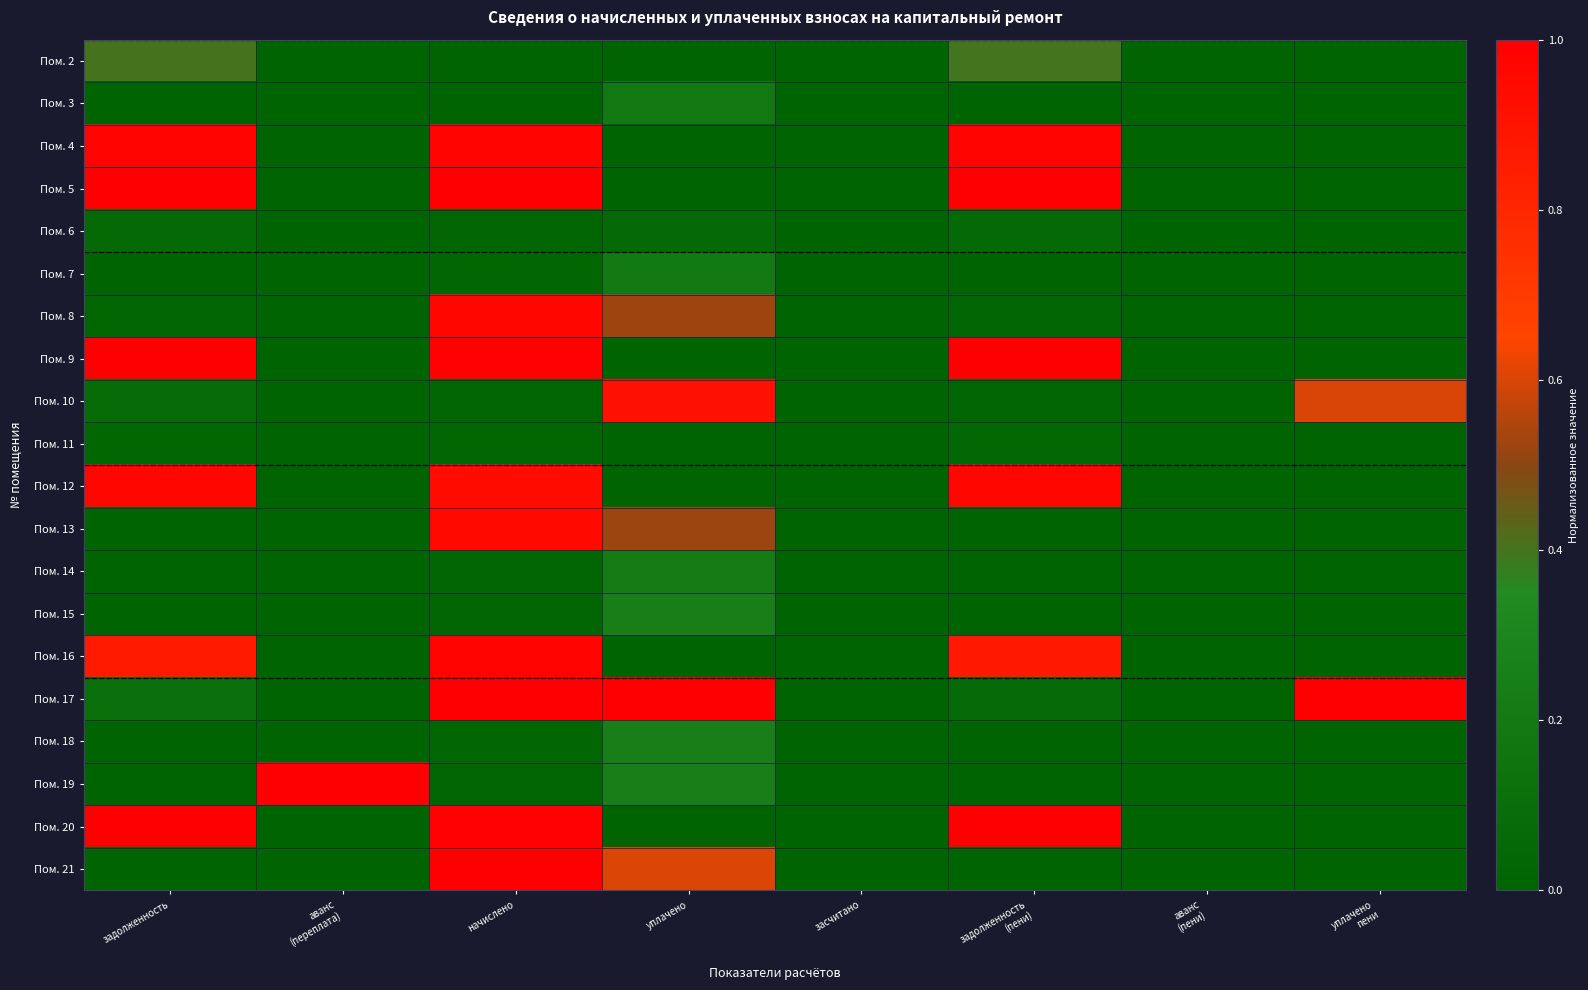

Reading right to left, transcribe all the data shown in this chart.

Пом. 2: уплачено
пени=0.0	аванс
(пени)=0.0	задолженность
(пени)=0.4	засчитано=0.0	уплачено=0.0	начислено=0.0	аванс
(переплата)=0.0	задолженность=0.4
Пом. 3: уплачено
пени=0.0	аванс
(пени)=0.0	задолженность
(пени)=0.0	засчитано=0.0	уплачено=0.2	начислено=0.0	аванс
(переплата)=0.0	задолженность=0.0
Пом. 4: уплачено
пени=0.0	аванс
(пени)=0.0	задолженность
(пени)=1.0	засчитано=0.0	уплачено=0.0	начислено=1.0	аванс
(переплата)=0.0	задолженность=1.0
Пом. 5: уплачено
пени=0.0	аванс
(пени)=0.0	задолженность
(пени)=1.0	засчитано=0.0	уплачено=0.0	начислено=1.0	аванс
(переплата)=0.0	задолженность=1.0
Пом. 6: уплачено
пени=0.0	аванс
(пени)=0.0	задолженность
(пени)=0.1	засчитано=0.0	уплачено=0.1	начислено=0.0	аванс
(переплата)=0.0	задолженность=0.1
Пом. 7: уплачено
пени=0.0	аванс
(пени)=0.0	задолженность
(пени)=0.0	засчитано=0.0	уплачено=0.2	начислено=0.0	аванс
(переплата)=0.0	задолженность=0.0
Пом. 8: уплачено
пени=0.0	аванс
(пени)=0.0	задолженность
(пени)=0.0	засчитано=0.0	уплачено=0.5	начислено=1.0	аванс
(переплата)=0.0	задолженность=0.0
Пом. 9: уплачено
пени=0.0	аванс
(пени)=0.0	задолженность
(пени)=1.0	засчитано=0.0	уплачено=0.0	начислено=1.0	аванс
(переплата)=0.0	задолженность=1.0
Пом. 10: уплачено
пени=0.6	аванс
(пени)=0.0	задолженность
(пени)=0.0	засчитано=0.0	уплачено=0.9	начислено=0.0	аванс
(переплата)=0.0	задолженность=0.1
Пом. 11: уплачено
пени=0.0	аванс
(пени)=0.0	задолженность
(пени)=0.0	засчитано=0.0	уплачено=0.0	начислено=0.0	аванс
(переплата)=0.0	задолженность=0.0
Пом. 12: уплачено
пени=0.0	аванс
(пени)=0.0	задолженность
(пени)=1.0	засчитано=0.0	уплачено=0.0	начислено=0.9	аванс
(переплата)=0.0	задолженность=1.0
Пом. 13: уплачено
пени=0.0	аванс
(пени)=0.0	задолженность
(пени)=0.0	засчитано=0.0	уплачено=0.5	начислено=1.0	аванс
(переплата)=0.0	задолженность=0.0
Пом. 14: уплачено
пени=0.0	аванс
(пени)=0.0	задолженность
(пени)=0.0	засчитано=0.0	уплачено=0.2	начислено=0.0	аванс
(переплата)=0.0	задолженность=0.0
Пом. 15: уплачено
пени=0.0	аванс
(пени)=0.0	задолженность
(пени)=0.0	засчитано=0.0	уплачено=0.2	начислено=0.0	аванс
(переплата)=0.0	задолженность=0.0
Пом. 16: уплачено
пени=0.0	аванс
(пени)=0.0	задолженность
(пени)=0.9	засчитано=0.0	уплачено=0.0	начислено=1.0	аванс
(переплата)=0.0	задолженность=0.9
Пом. 17: уплачено
пени=1.0	аванс
(пени)=0.0	задолженность
(пени)=0.1	засчитано=0.0	уплачено=1.0	начислено=1.0	аванс
(переплата)=0.0	задолженность=0.1
Пом. 18: уплачено
пени=0.0	аванс
(пени)=0.0	задолженность
(пени)=0.0	засчитано=0.0	уплачено=0.3	начислено=0.0	аванс
(переплата)=0.0	задолженность=0.0
Пом. 19: уплачено
пени=0.0	аванс
(пени)=0.0	задолженность
(пени)=0.0	засчитано=0.0	уплачено=0.2	начислено=0.0	аванс
(переплата)=1.0	задолженность=0.0
Пом. 20: уплачено
пени=0.0	аванс
(пени)=0.0	задолженность
(пени)=1.0	засчитано=0.0	уплачено=0.0	начислено=1.0	аванс
(переплата)=0.0	задолженность=1.0
Пом. 21: уплачено
пени=0.0	аванс
(пени)=0.0	задолженность
(пени)=0.0	засчитано=0.0	уплачено=0.6	начислено=1.0	аванс
(переплата)=0.0	задолженность=0.0